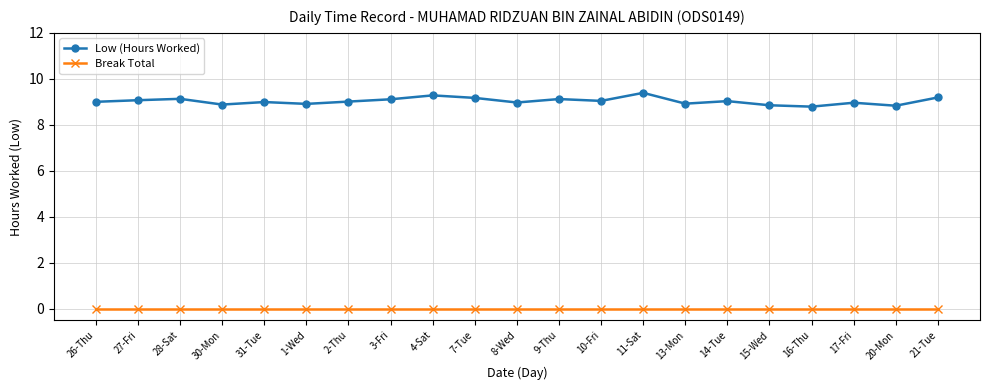

True or false: Break Total and Low (Hours Worked) cross at least once.

False